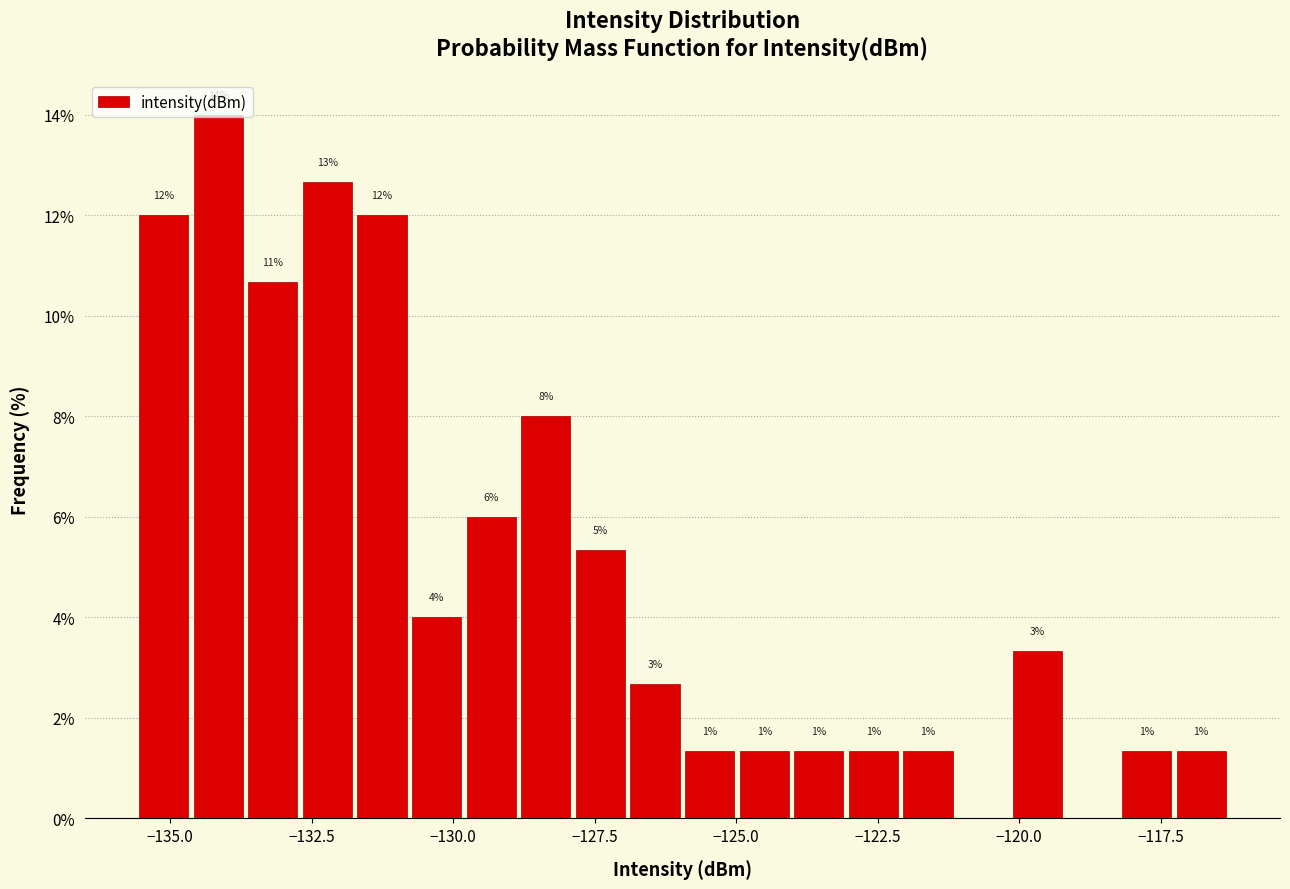

Read against the x-axis, roughly where is the centre of the tallest bar?

-134.0